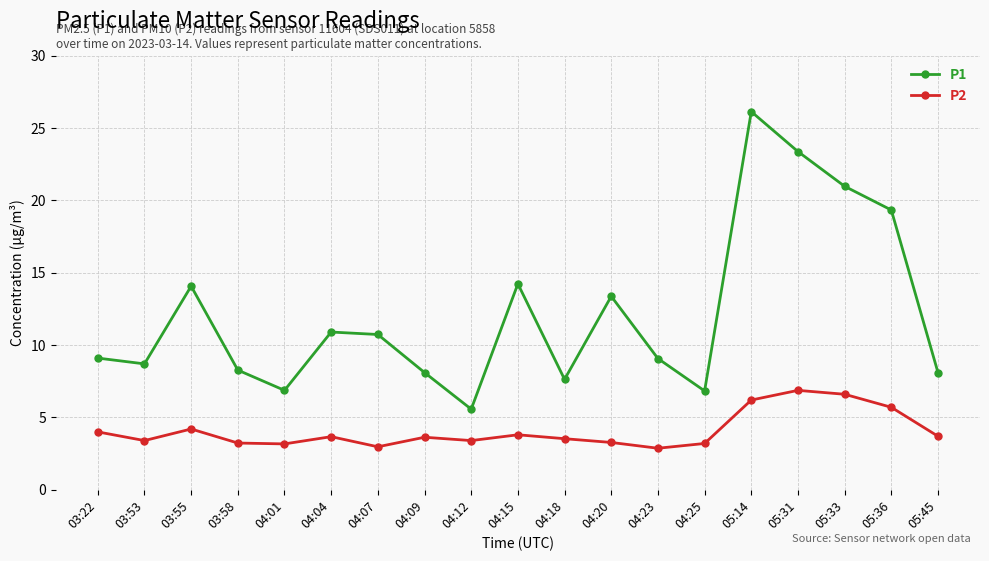

True or false: P2 and P1 intersect in this chart.

False